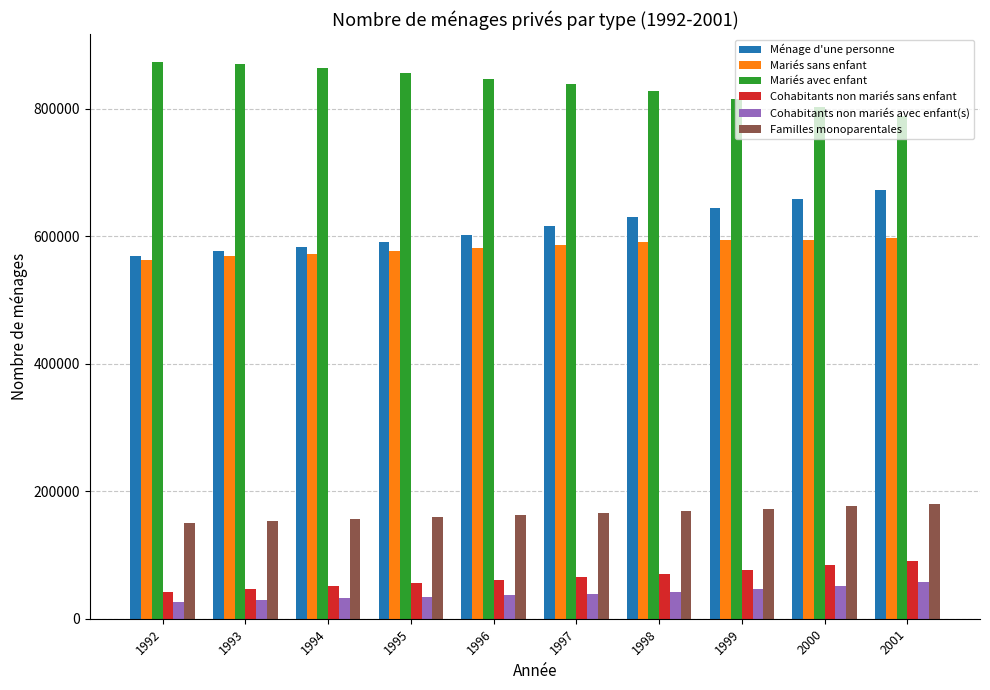

How many data points in Familles monoparentales are less than 165346?

5